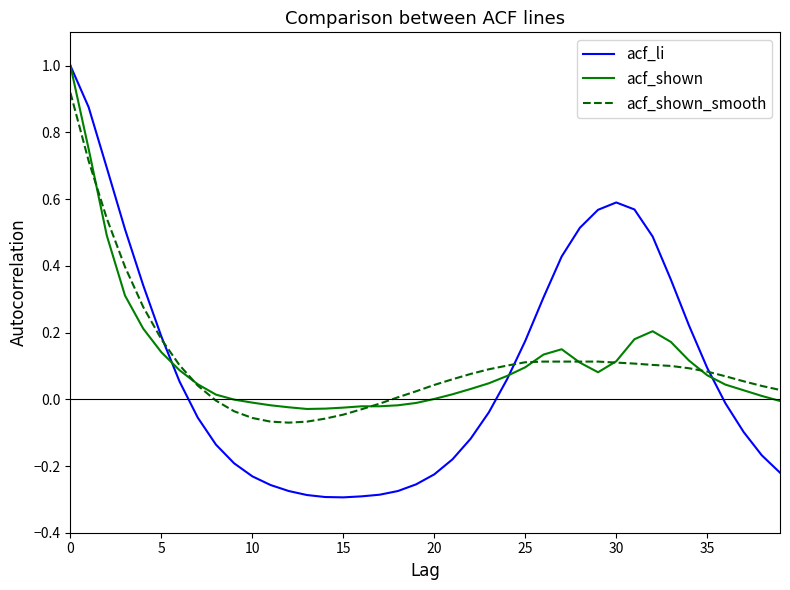

Which series has the widest spread of values?

acf_li